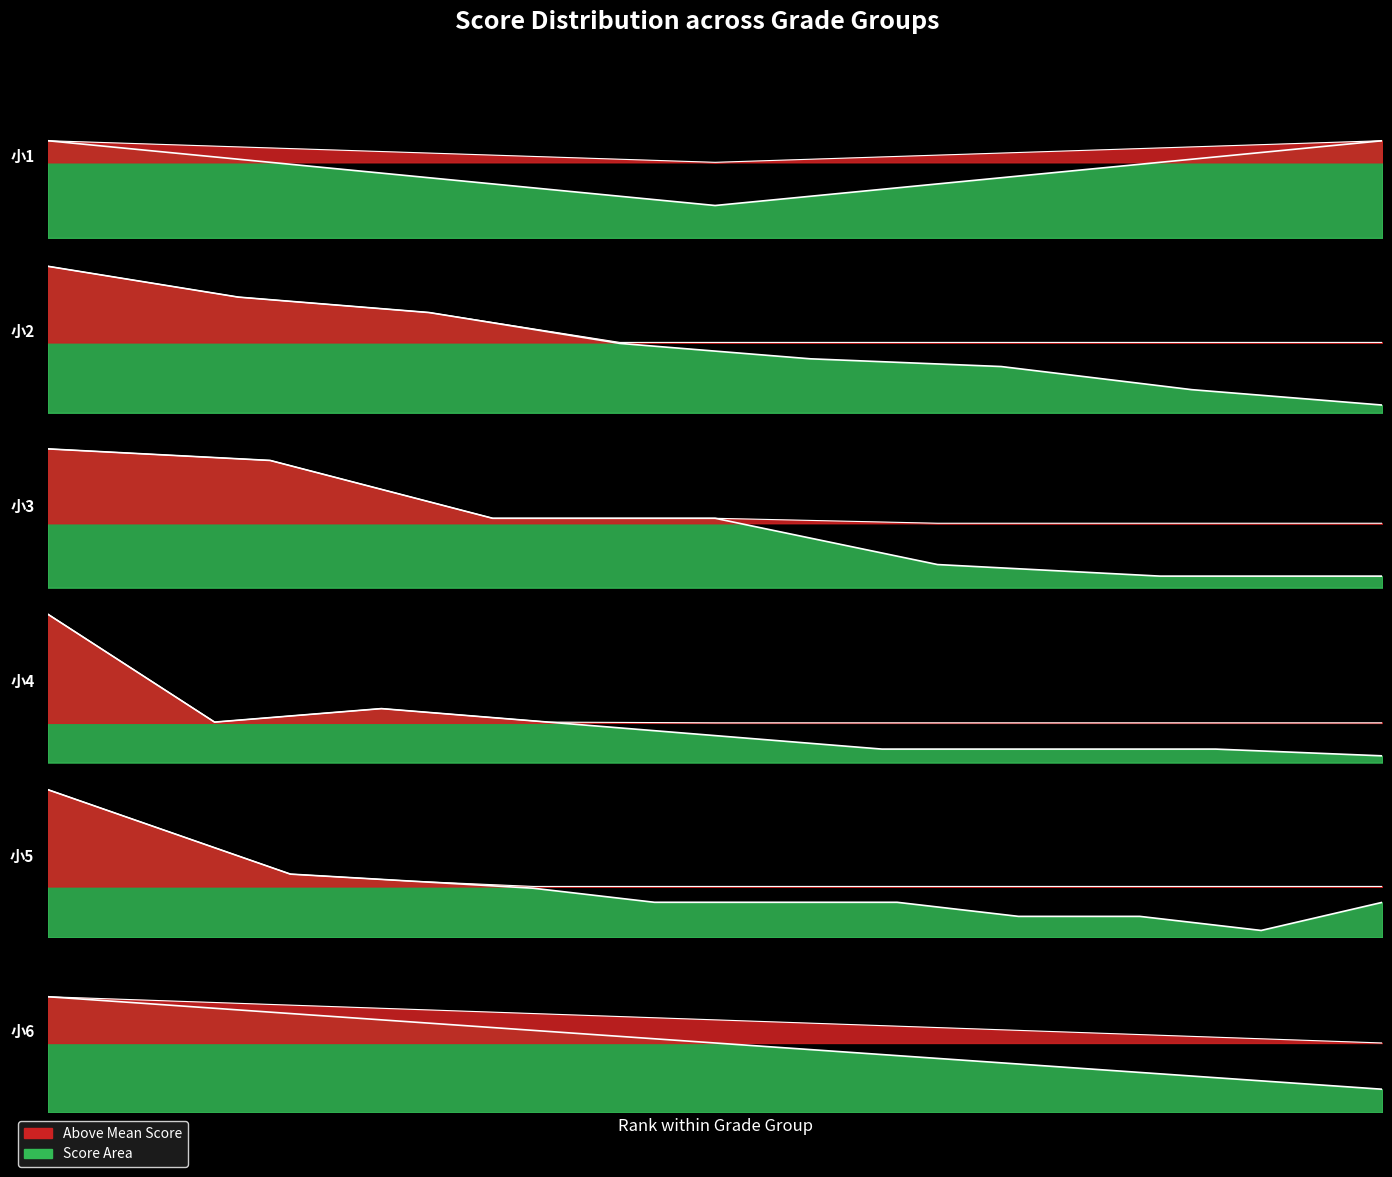

Which category has the highest value across all series?

1